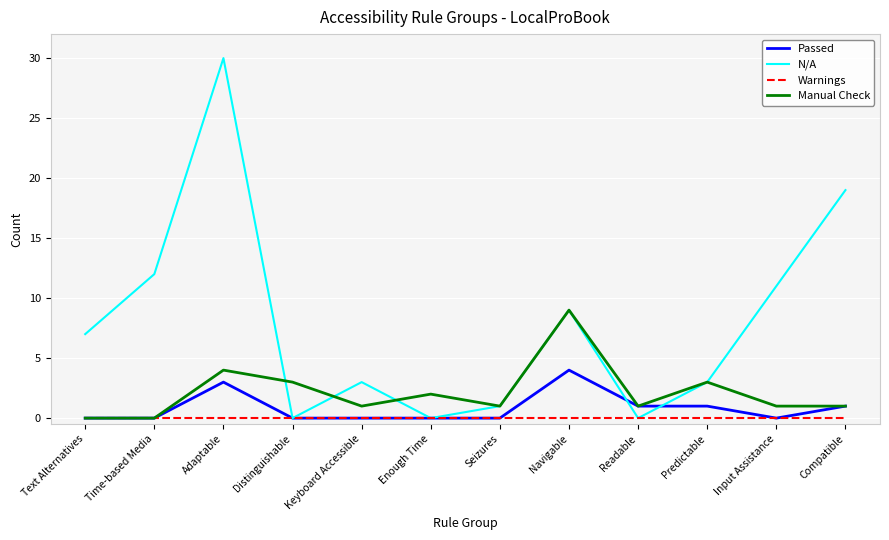

What is the sum of all Passed values?

10